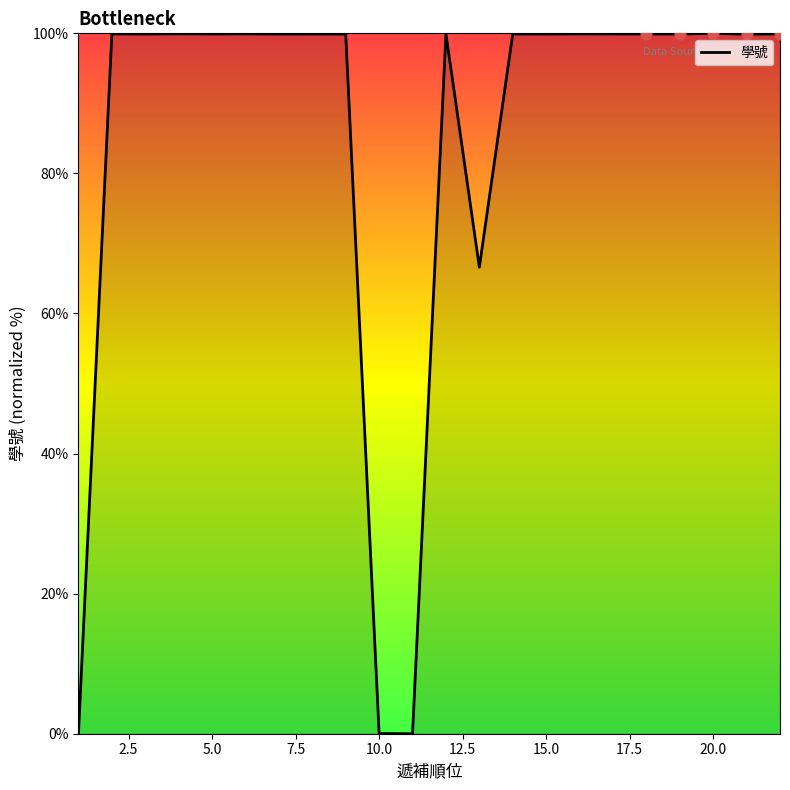

What is the difference between the maximum and minimum values?

100.0